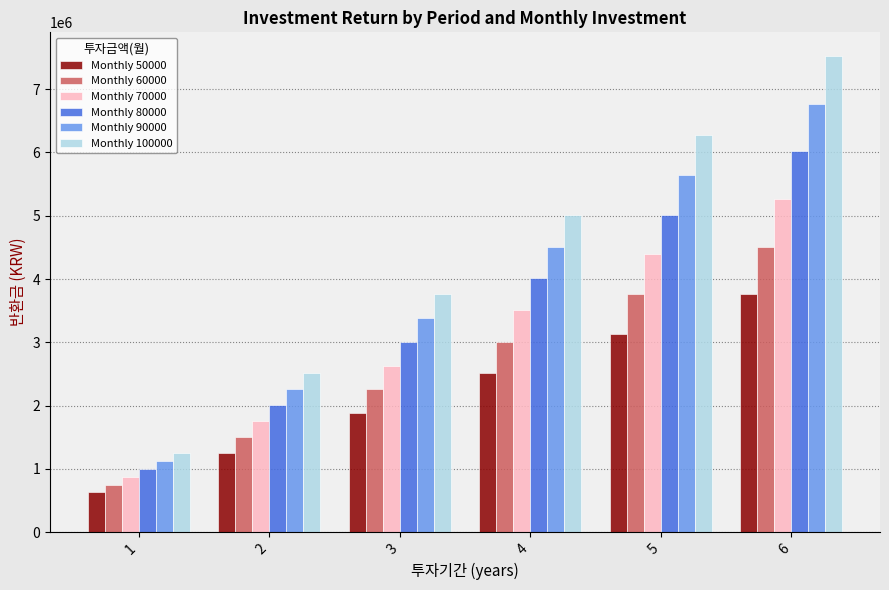

Rank the series by their average value, from highest to lowest.

Monthly 100000, Monthly 90000, Monthly 80000, Monthly 70000, Monthly 60000, Monthly 50000